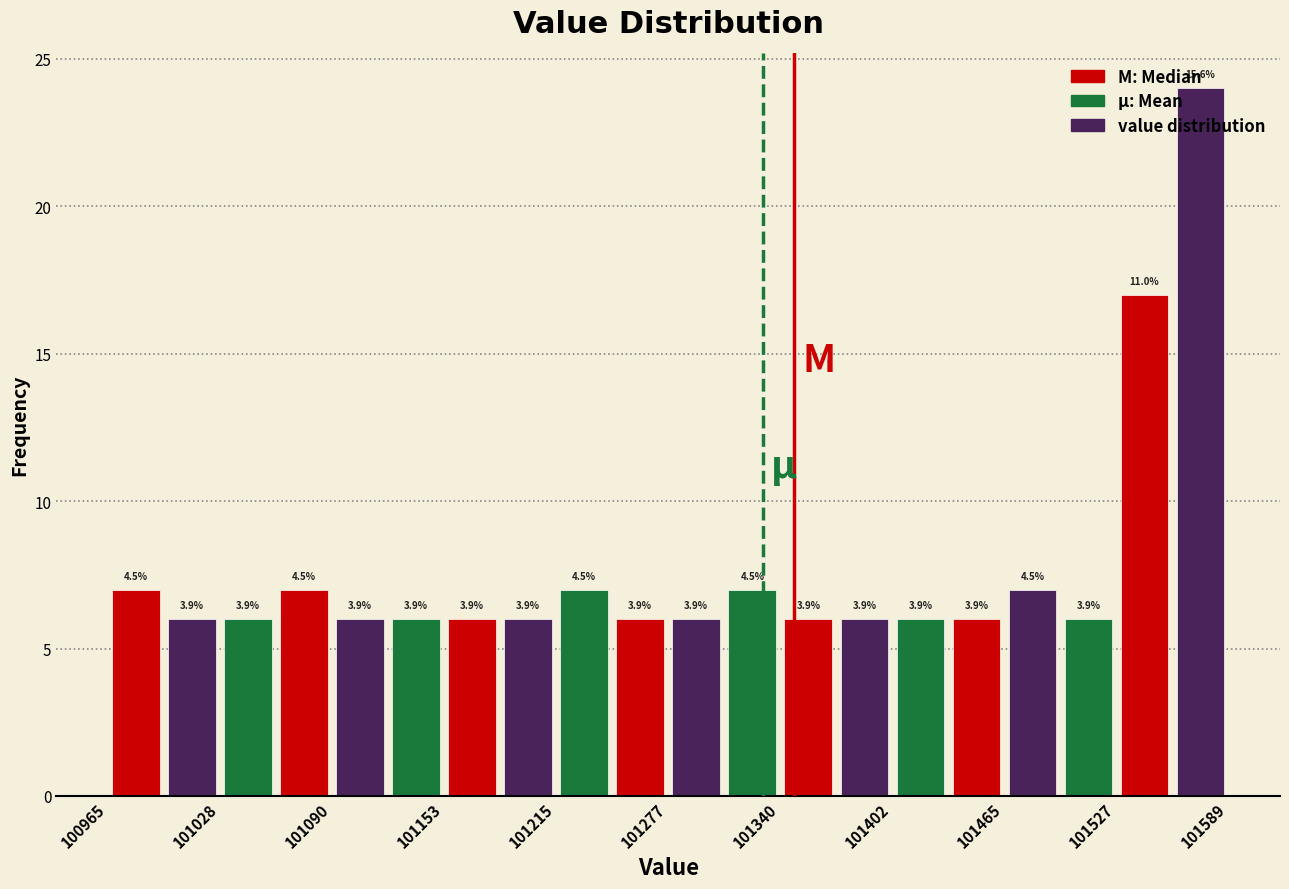

Around what value on the x-axis is the tallest bar? Give the approximate position of its centre, as read against the axis.

101570